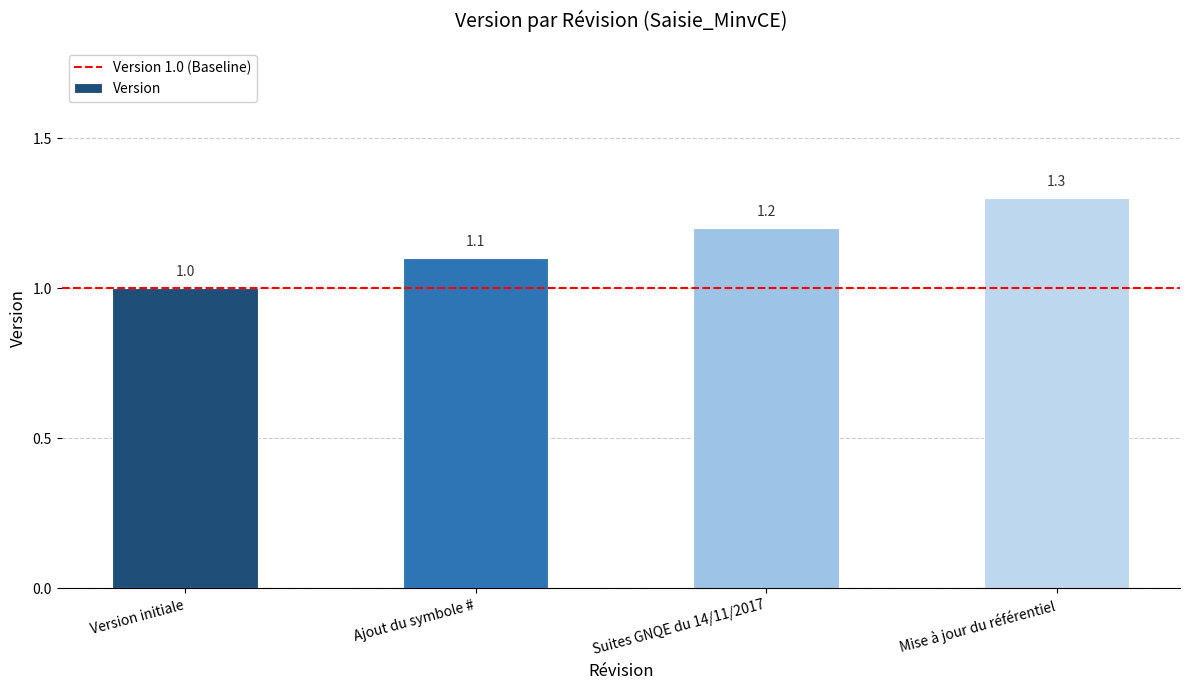

True or false: the data shows 0.5 at Version initiale.

False